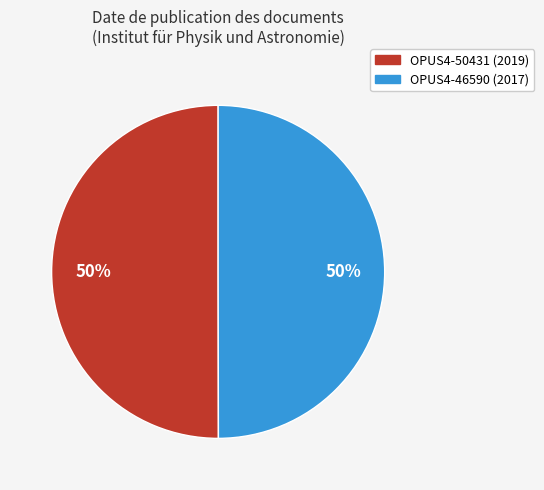

How many slices are in this pie chart?

2